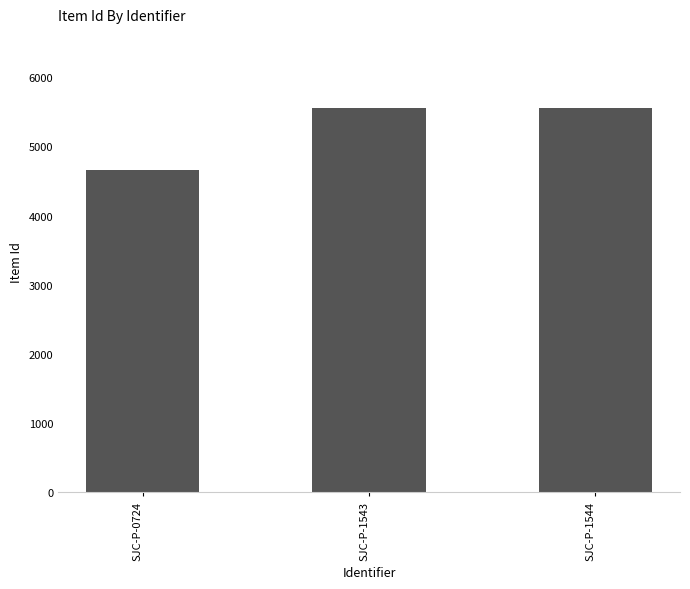

How many data points are less than 5554?

1